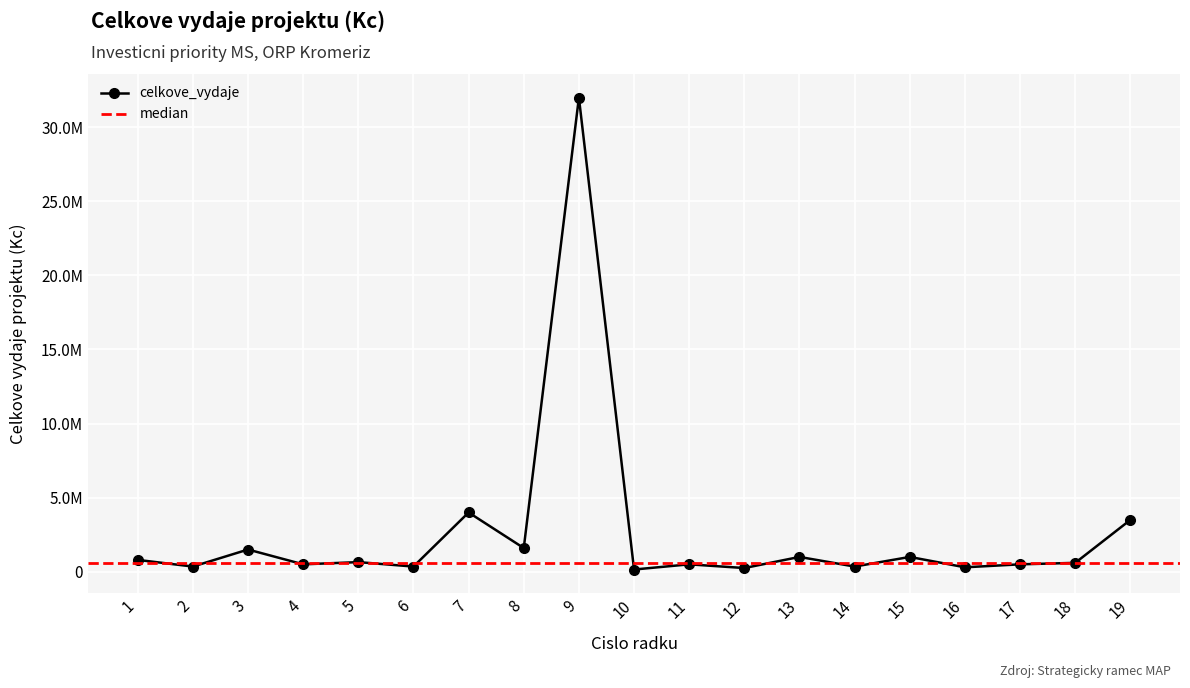

What is the difference between the second highest and second lowest values?

3750000